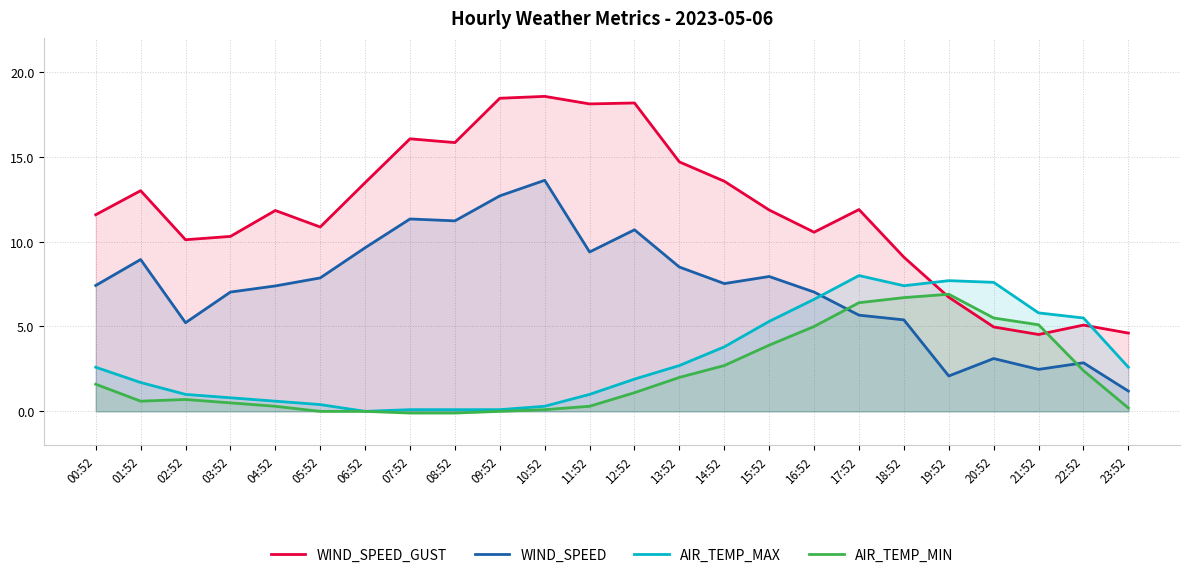

Reading right to left, what are all the values shown in this chart?

WIND_SPEED_GUST: 23:52=4.6	22:52=5.1	21:52=4.5	20:52=5.0	19:52=6.7	18:52=9.1	17:52=11.9	16:52=10.6	15:52=11.9	14:52=13.6	13:52=14.7	12:52=18.2	11:52=18.1	10:52=18.6	09:52=18.4	08:52=15.8	07:52=16.1	06:52=13.5	05:52=10.9	04:52=11.8	03:52=10.3	02:52=10.1	01:52=13.0	00:52=11.6
WIND_SPEED: 23:52=1.2	22:52=2.9	21:52=2.5	20:52=3.1	19:52=2.1	18:52=5.4	17:52=5.7	16:52=7.0	15:52=7.9	14:52=7.5	13:52=8.5	12:52=10.7	11:52=9.4	10:52=13.6	09:52=12.7	08:52=11.2	07:52=11.3	06:52=9.6	05:52=7.9	04:52=7.4	03:52=7.0	02:52=5.2	01:52=8.9	00:52=7.4
AIR_TEMP_MAX: 23:52=2.6	22:52=5.5	21:52=5.8	20:52=7.6	19:52=7.7	18:52=7.4	17:52=8.0	16:52=6.6	15:52=5.3	14:52=3.8	13:52=2.7	12:52=1.9	11:52=1.0	10:52=0.3	09:52=0.1	08:52=0.1	07:52=0.1	06:52=0.0	05:52=0.4	04:52=0.6	03:52=0.8	02:52=1.0	01:52=1.7	00:52=2.6
AIR_TEMP_MIN: 23:52=0.2	22:52=2.4	21:52=5.1	20:52=5.5	19:52=6.9	18:52=6.7	17:52=6.4	16:52=5.0	15:52=3.9	14:52=2.7	13:52=2.0	12:52=1.1	11:52=0.3	10:52=0.1	09:52=0.0	08:52=-0.1	07:52=-0.1	06:52=0.0	05:52=0.0	04:52=0.3	03:52=0.5	02:52=0.7	01:52=0.6	00:52=1.6